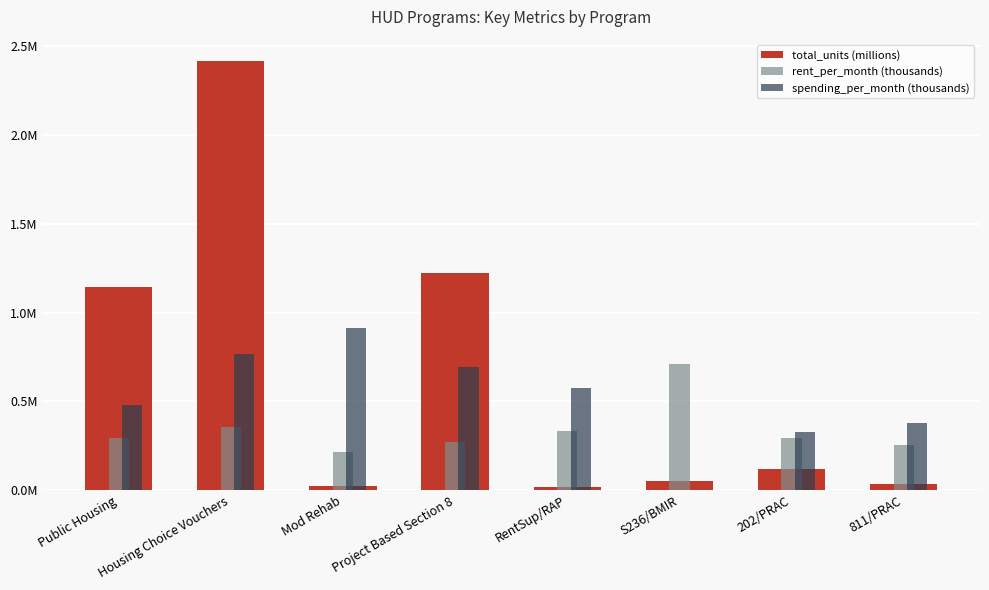

Does the chart contain stacked bars?

No